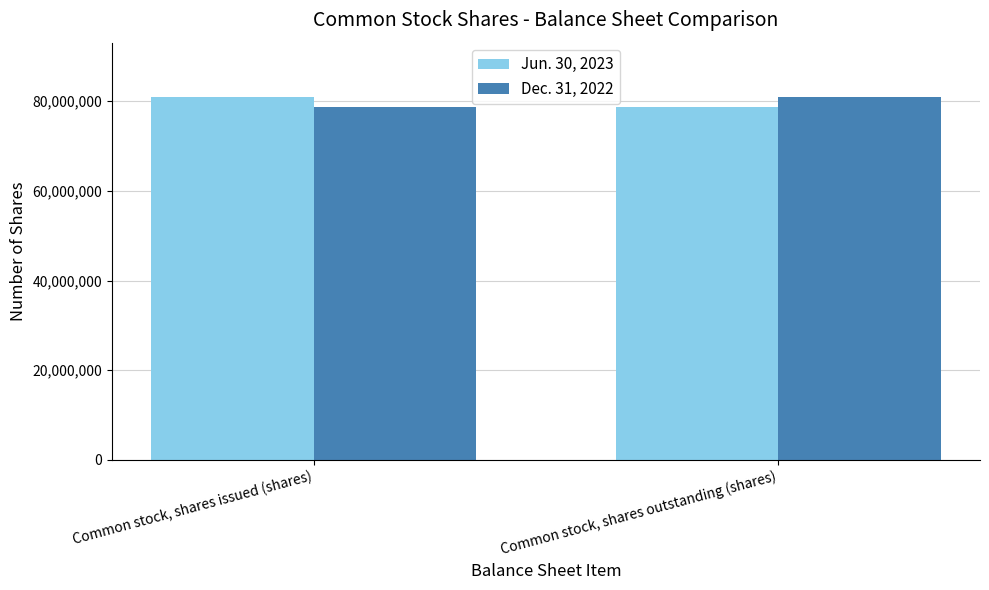

List the labels in order of Jun. 30, 2023 value, smallest first.

Common stock, shares outstanding (shares), Common stock, shares issued (shares)